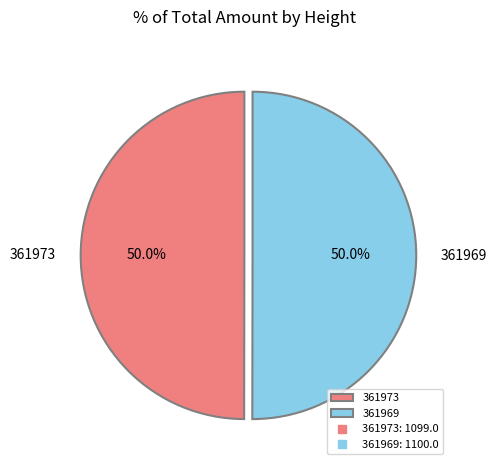

What is the ratio of the value at 361973 to the value at 361969?

1.0